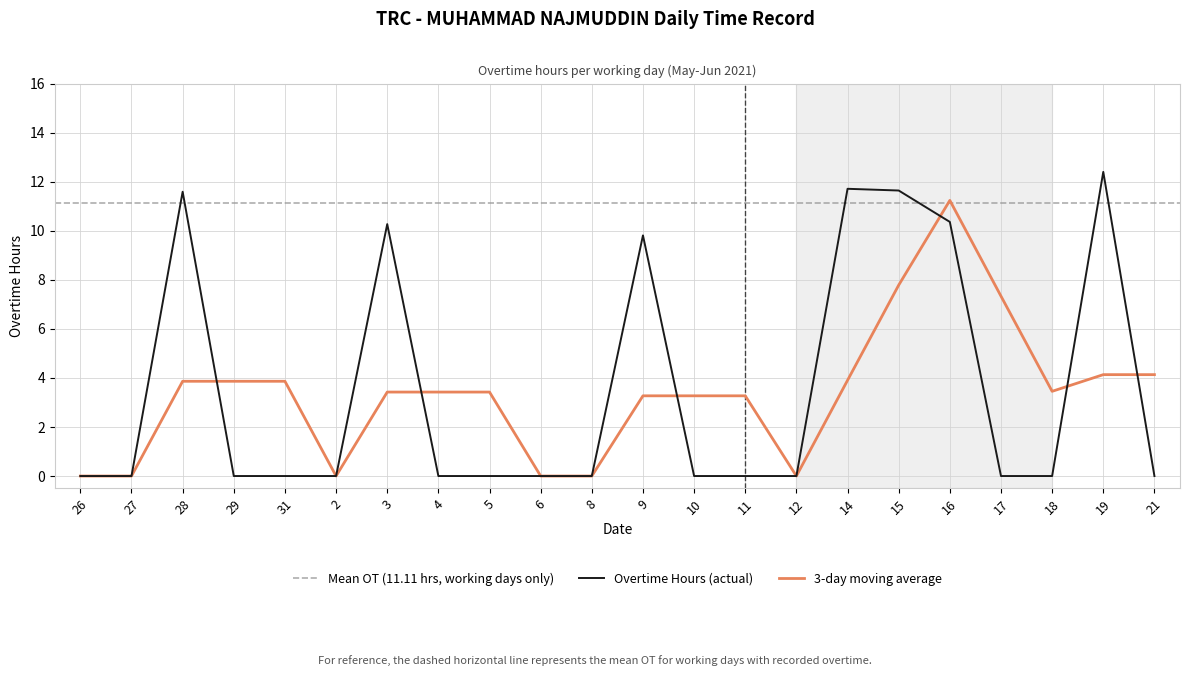

Reading left to right, extract all data points from this chart.

26=0.0	27=0.0	28=11.6	29=0.0	31=0.0	2=0.0	3=10.3	4=0.0	5=0.0	6=0.0	8=0.0	9=9.8	10=0.0	11=0.0	12=0.0	14=11.7	15=11.6	16=10.4	17=0.0	18=0.0	19=12.4	21=0.0